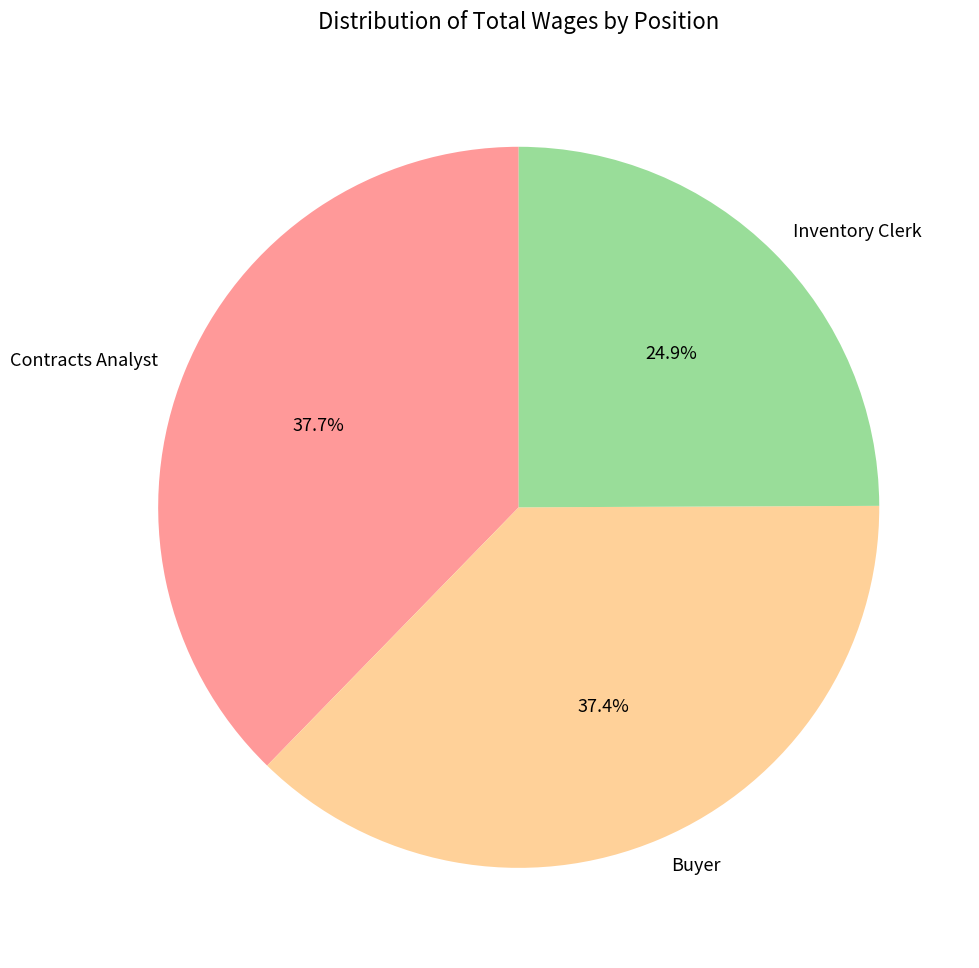

True or false: Buyer accounts for 28% of the total.

False